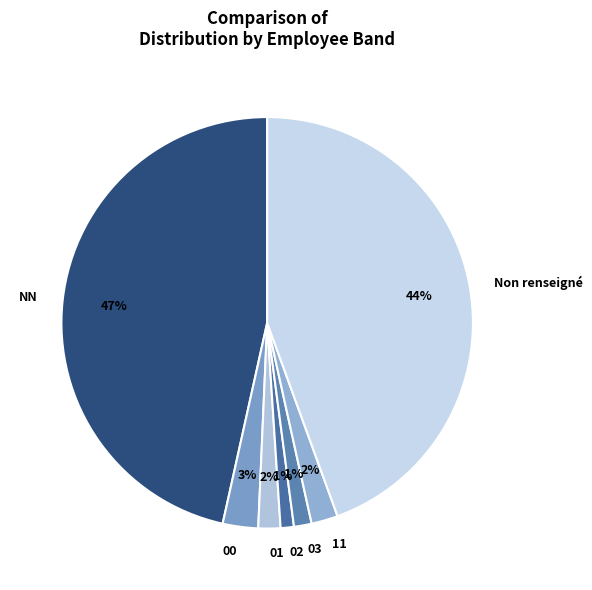

To the nearest percent, what is the average slice percentage?

14%